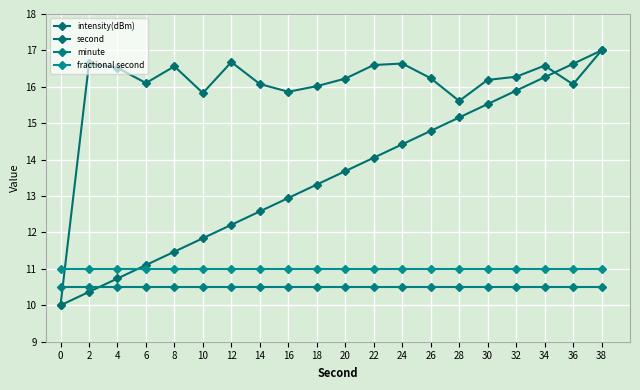

At which category is the sum across all series the highest?

38